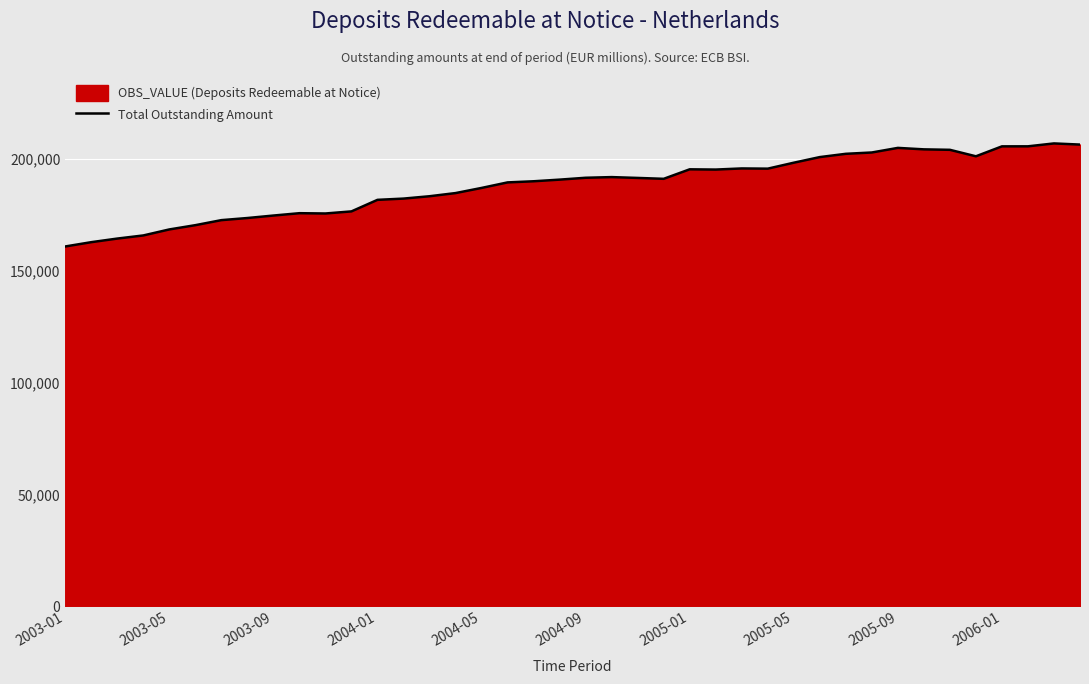

What is the difference between the maximum and minimum values?

46048